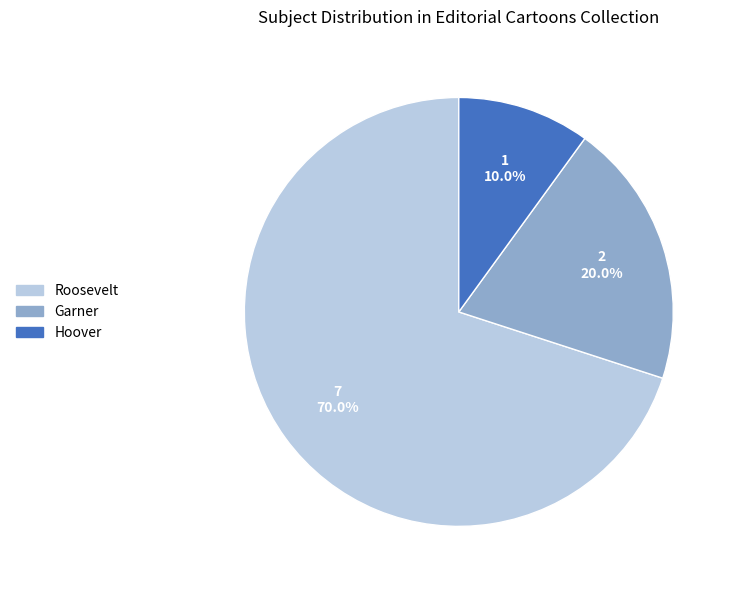

Approximately how many times larger is the value at Garner compared to Hoover?

2.0